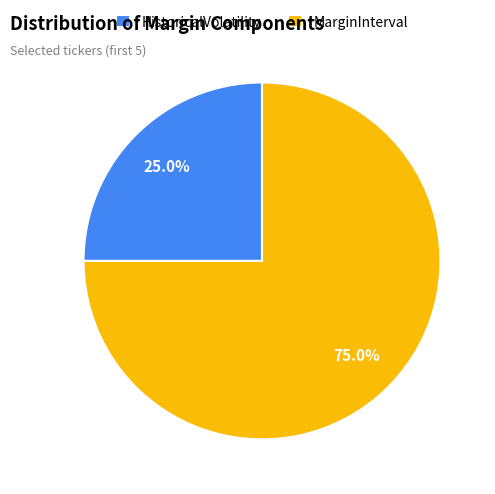

What portion of the pie excludes HistoricalVolatility?

75.0%